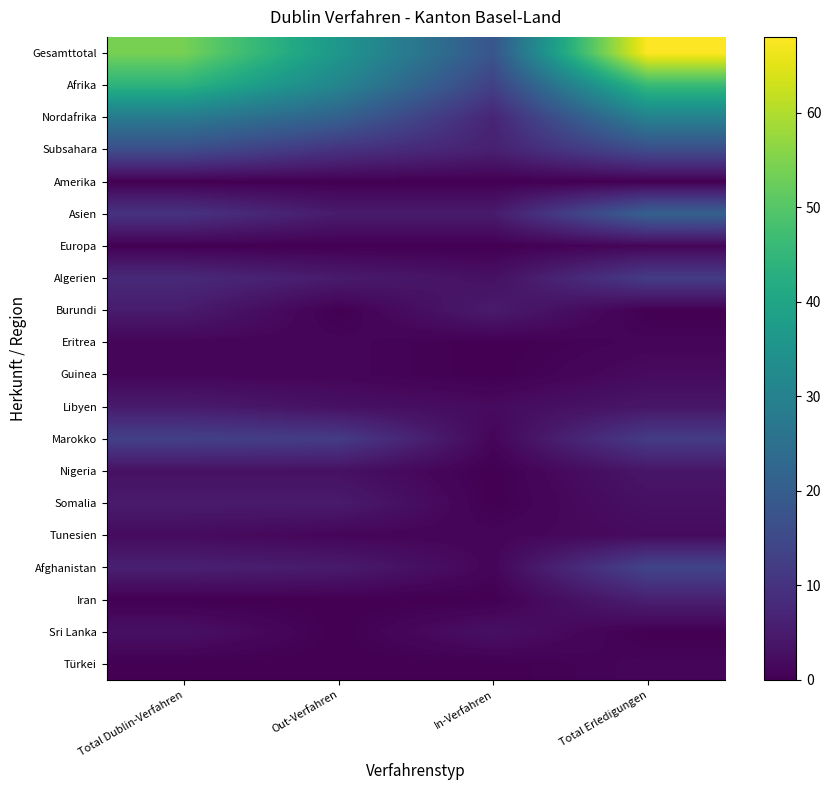

At how many categories does at least one series exceed 10?

4